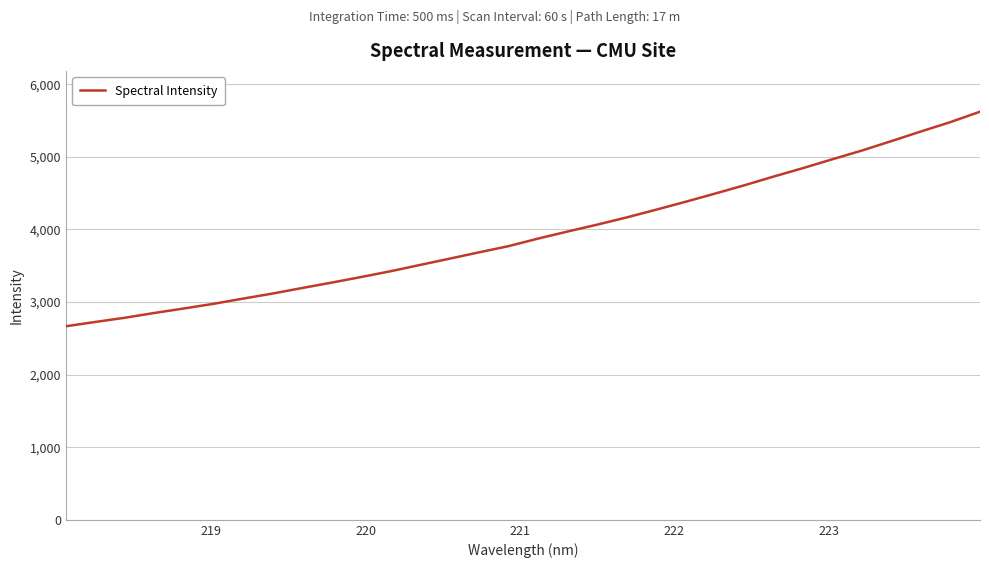

What is the difference between the maximum and minimum values?

2954.7